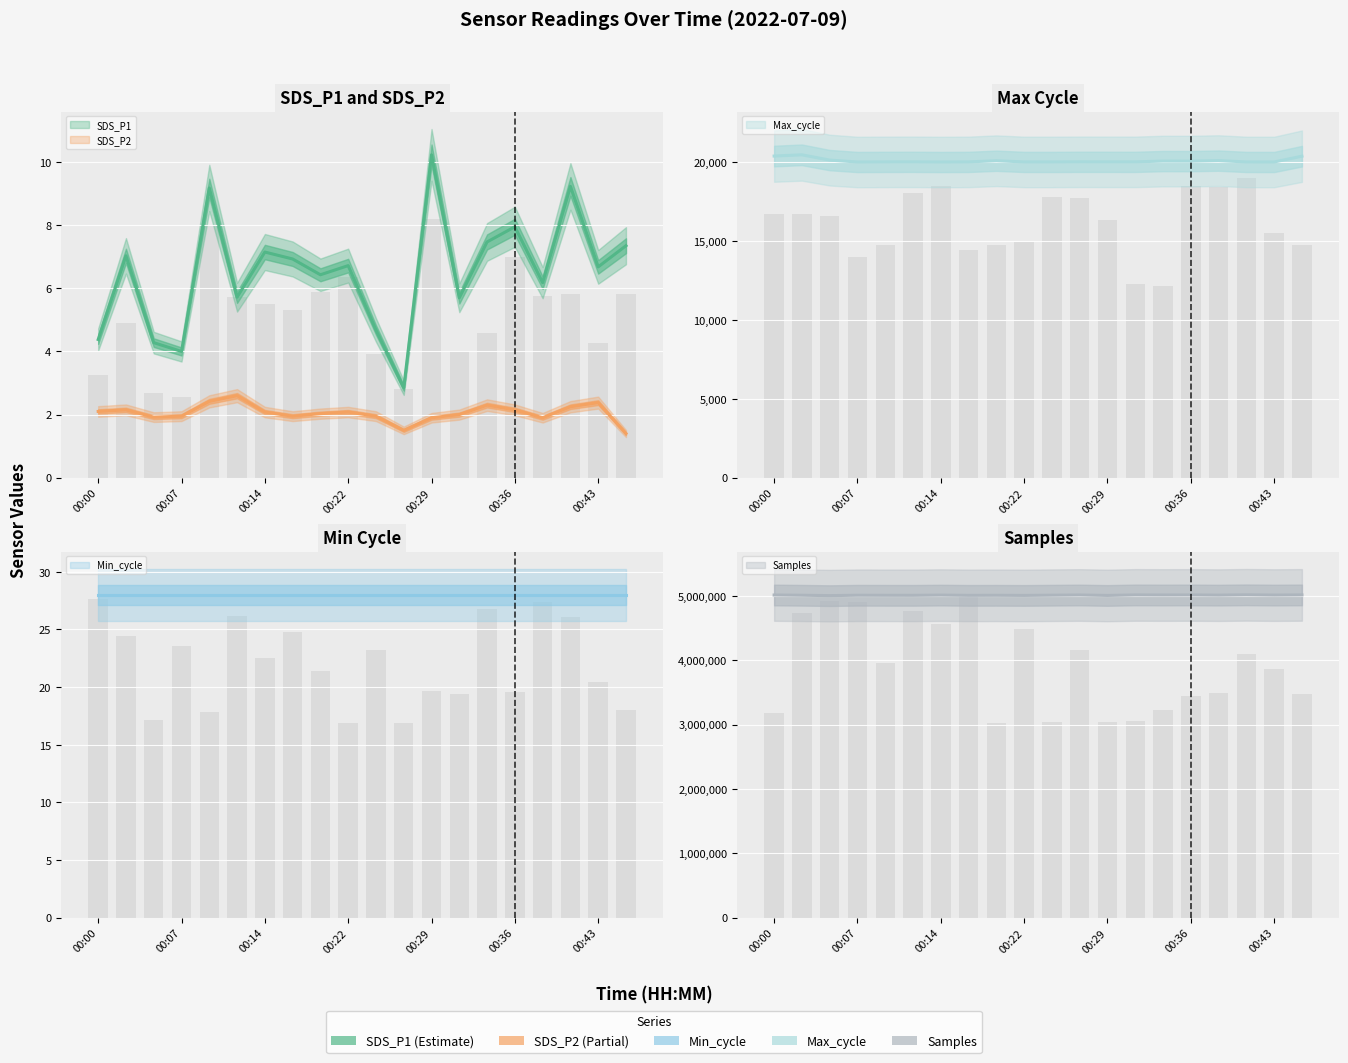

What is the total value across all series at 00:07?

5028512.2